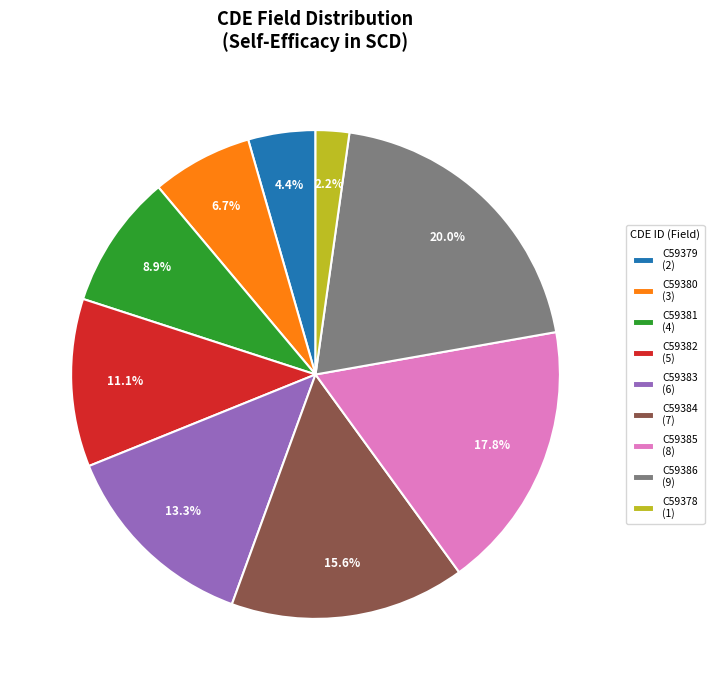

Is it true that C59384 is 28% of the pie?

False